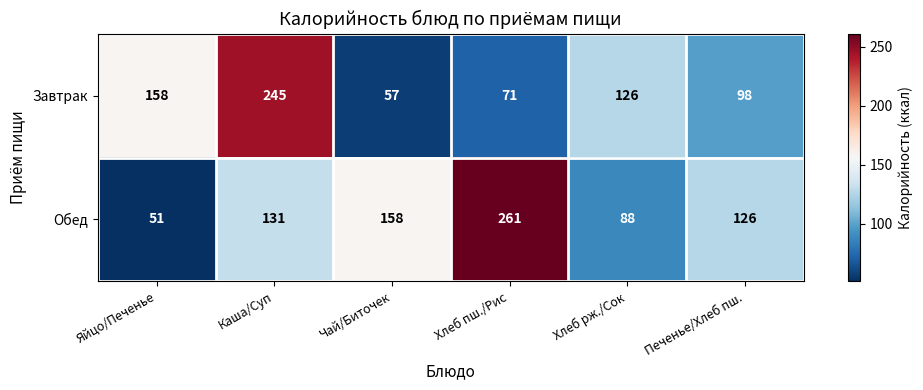

What is the minimum value shown in the chart?

51